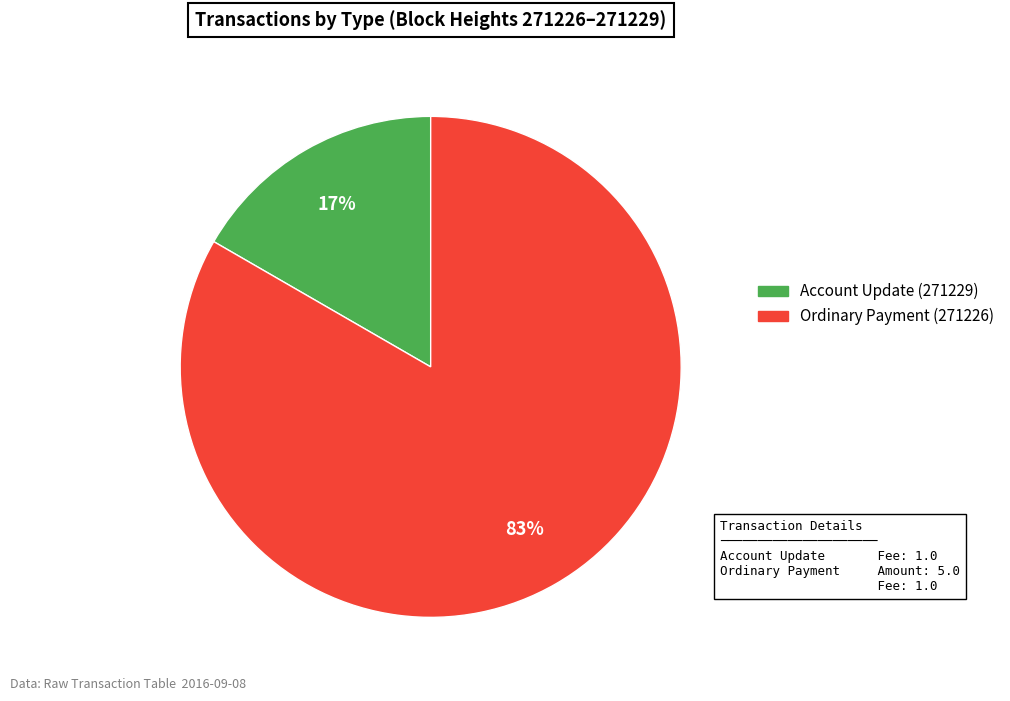

Is there any slice that represents more than half of the pie?

Yes